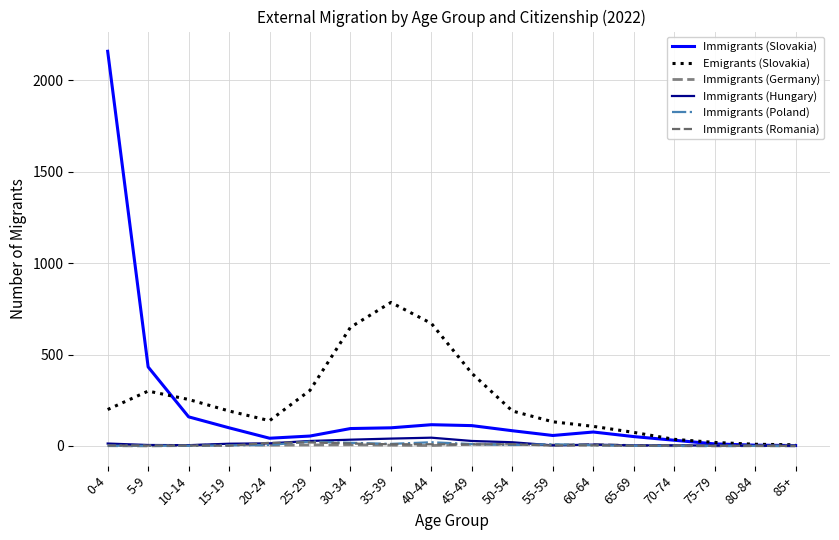

At which label does Emigrants (Slovakia) reach its minimum?

85+